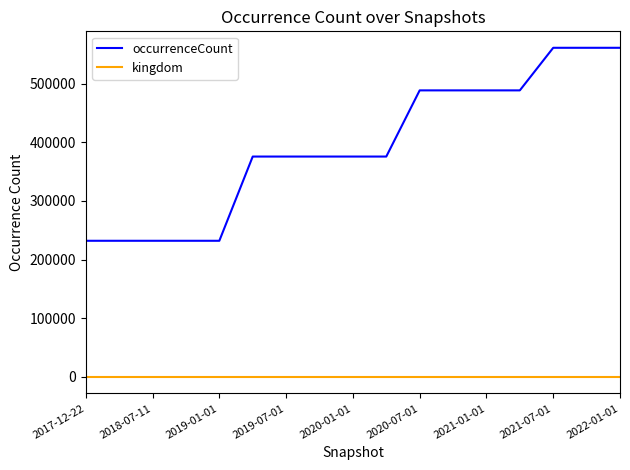

Which series has the widest spread of values?

occurrenceCount